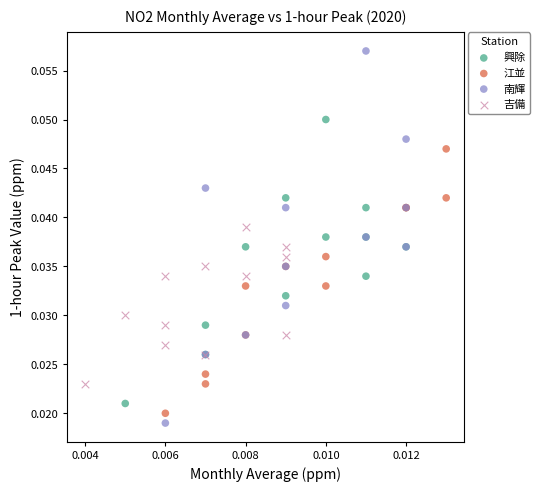

Which series has the largest Y range (max minus min)?

南輝